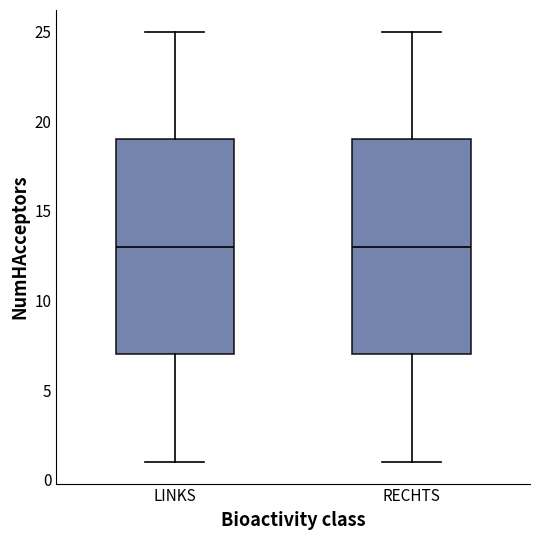

Reading left to right, read every box against the y-axis: the position of its median line, the range the box covers, and the ends of its whiskers. The values are not printed on the chart, so give them approximately, as read against the axis.

LINKS: median 13, box 7 to 19, whiskers 1 to 25
RECHTS: median 13, box 7 to 19, whiskers 1 to 25